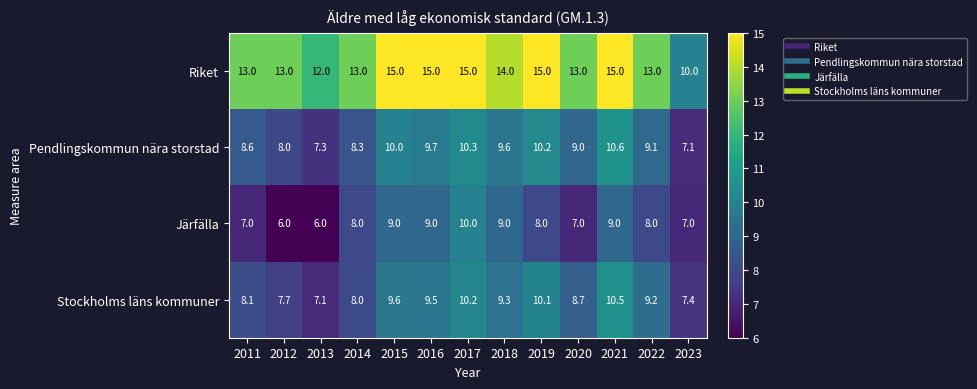

What is the sum of the Pendlingskommun nära storstad values at 2015 and 2018?

19.6